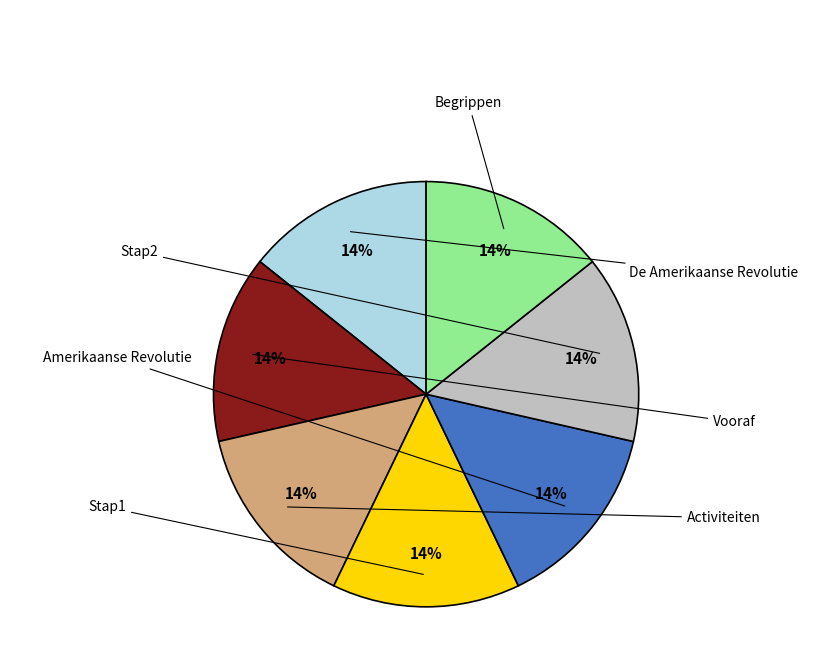

To the nearest percent, what is the average slice percentage?

14%